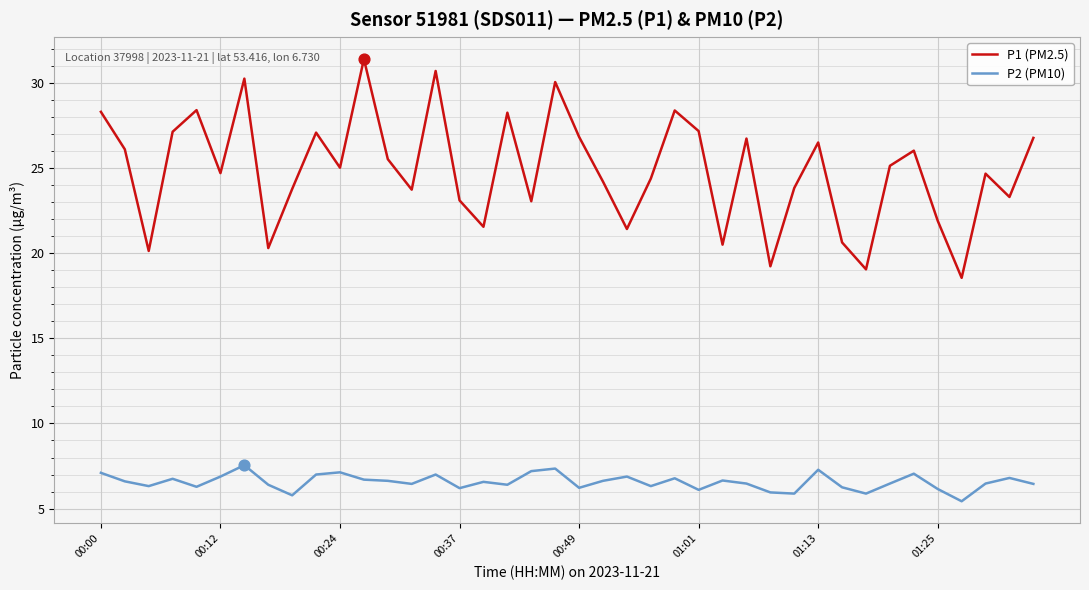

What are all the series names shown in the legend?

P1 (PM2.5), P2 (PM10)